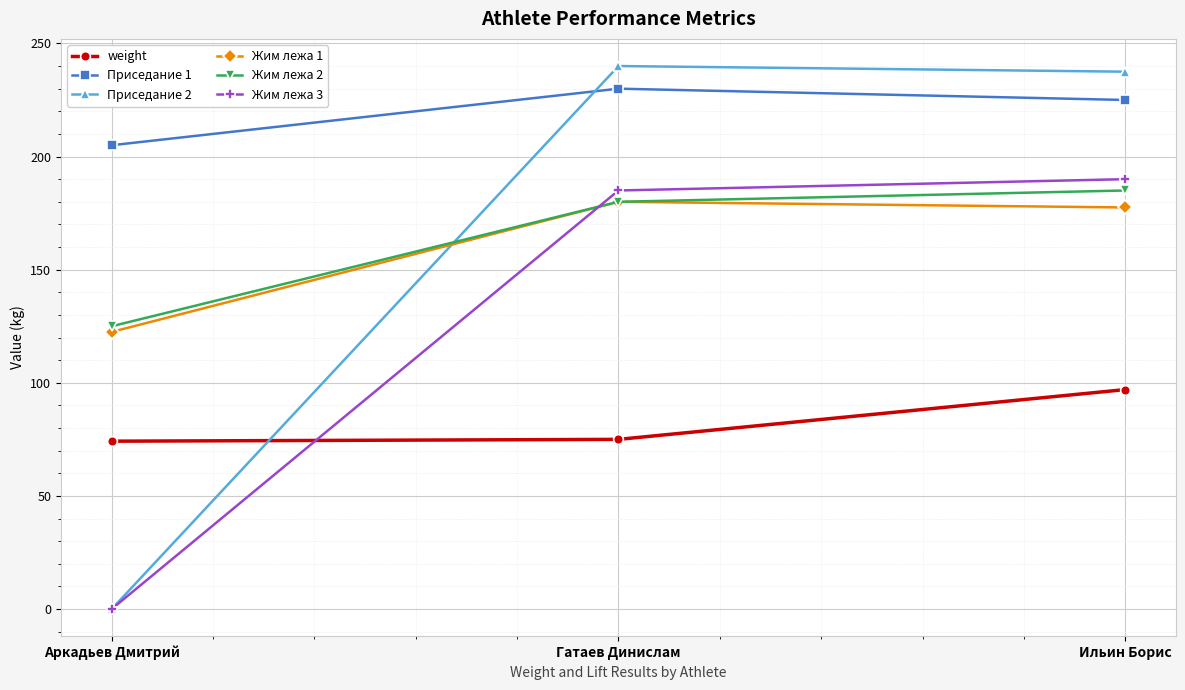

What are all the series names shown in the legend?

weight, Приседание 1, Приседание 2, Жим лежа 1, Жим лежа 2, Жим лежа 3